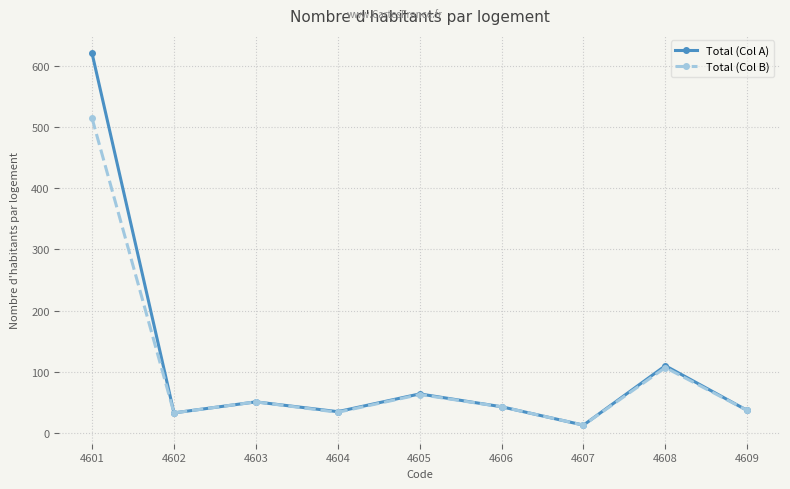

Read the Total (Col B) value at 4604.

34